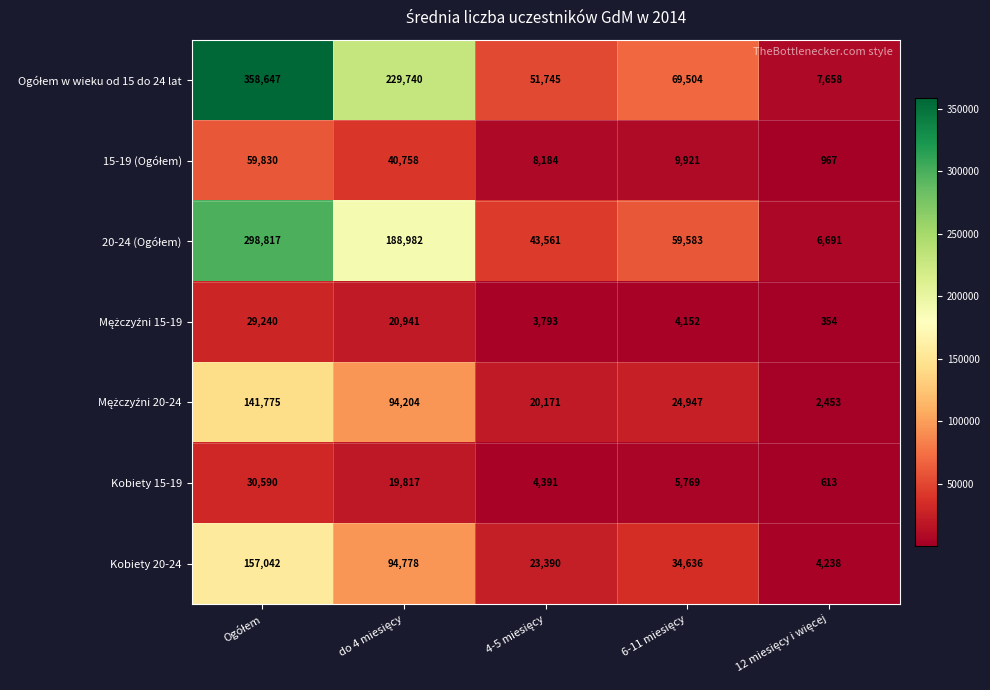

What is the difference between the maximum and minimum values in the Kobiety 20-24 series?

152804